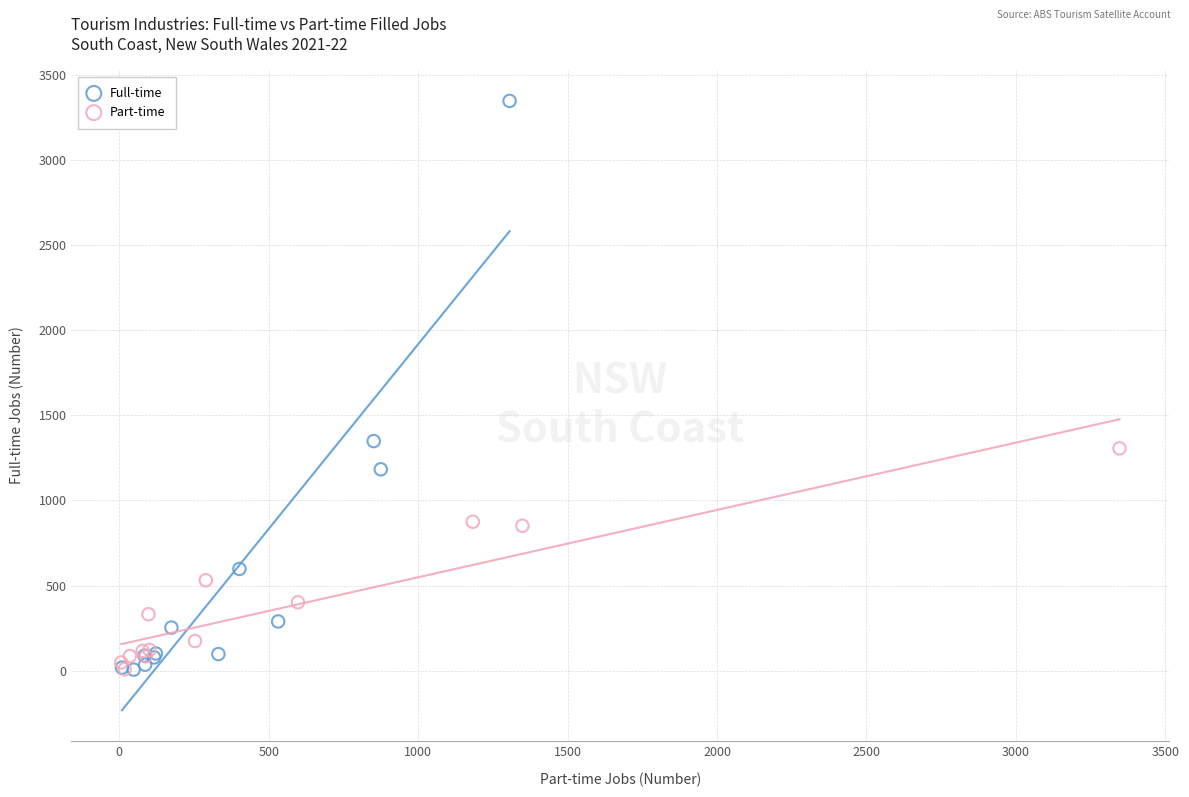

What are all the series names shown in the legend?

Full-time, Part-time